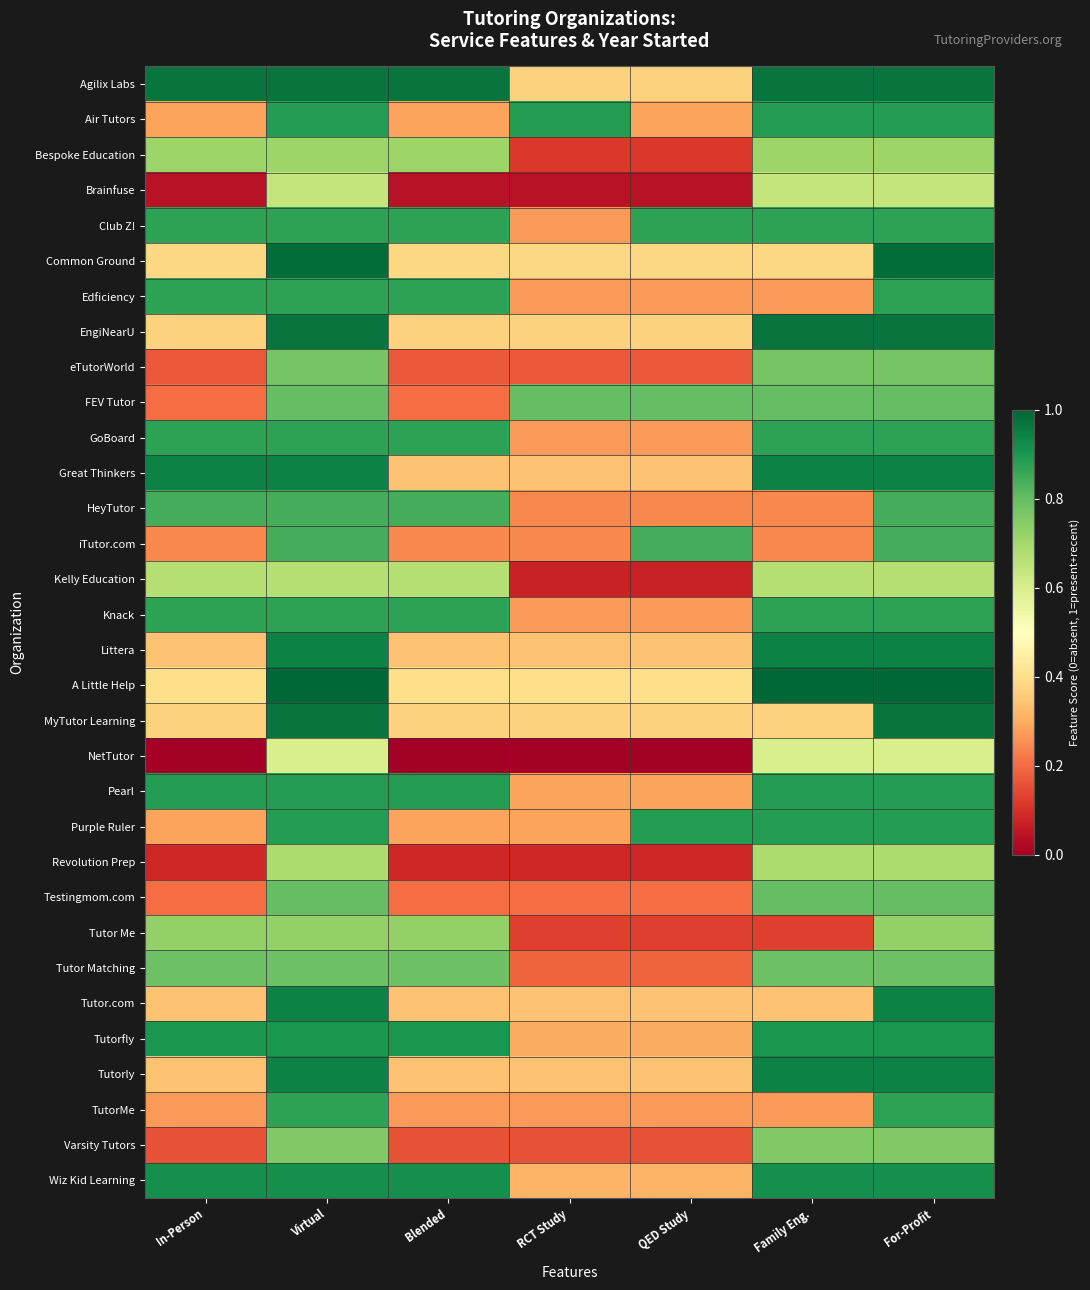

At Virtual, list the series in order from largest to smallest.

A Little Help, Common Ground, Agilix Labs, EngiNearU, MyTutor Learning, Great Thinkers, Littera, Tutor.com, Tutorly, Wiz Kid Learning, Tutorfly, Air Tutors, Pearl, Purple Ruler, Club Z!, Edficiency, GoBoard, Knack, TutorMe, HeyTutor, iTutor.com, FEV Tutor, Testingmom.com, Tutor Matching, eTutorWorld, Varsity Tutors, Tutor Me, Bespoke Education, Revolution Prep, Kelly Education, Brainfuse, NetTutor